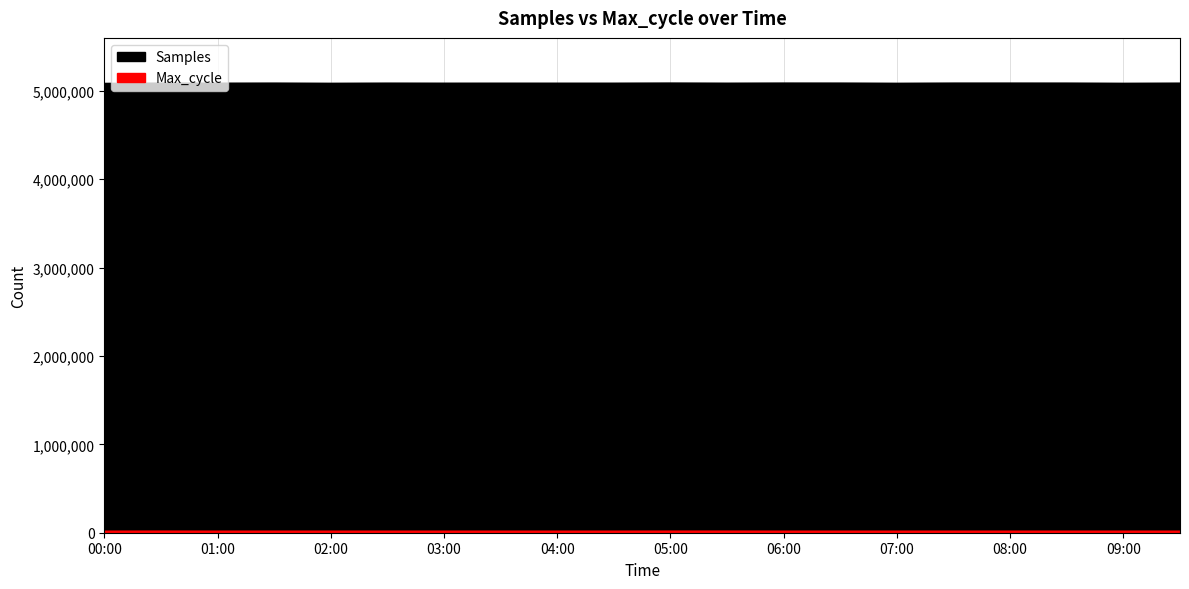

Rank the series at 09:00 from highest to lowest value.

Samples, Max_cycle